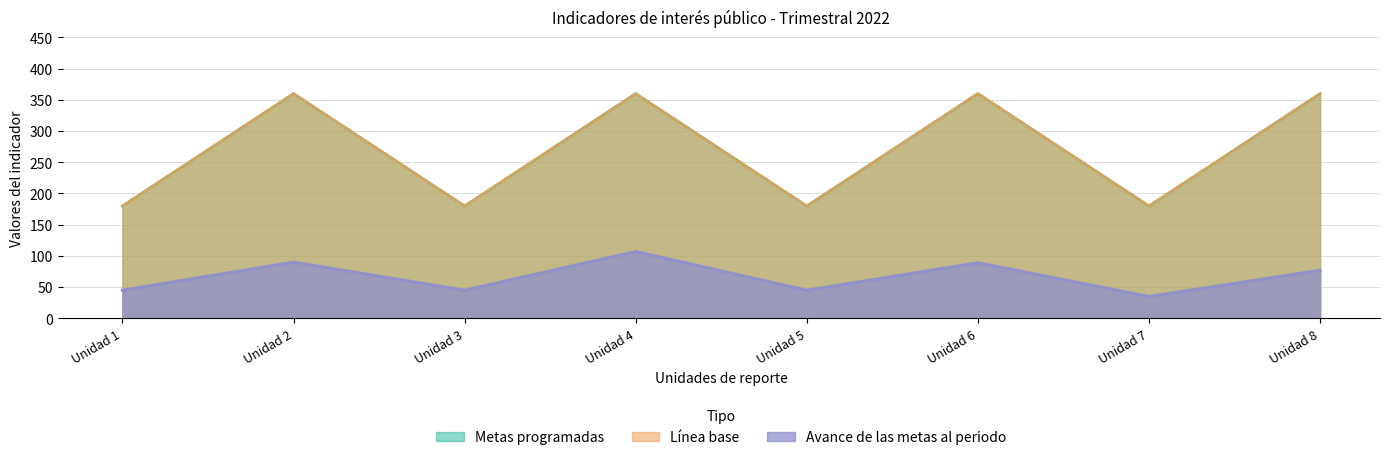

Reading left to right, transcribe all the data shown in this chart.

Metas programadas: Unidad 1=180	Unidad 2=360	Unidad 3=180	Unidad 4=360	Unidad 5=180	Unidad 6=360	Unidad 7=180	Unidad 8=360
Línea base: Unidad 1=180	Unidad 2=360	Unidad 3=180	Unidad 4=360	Unidad 5=180	Unidad 6=360	Unidad 7=180	Unidad 8=360
Avance de las metas al periodo: Unidad 1=45	Unidad 2=90	Unidad 3=45	Unidad 4=107	Unidad 5=45	Unidad 6=89	Unidad 7=35	Unidad 8=77